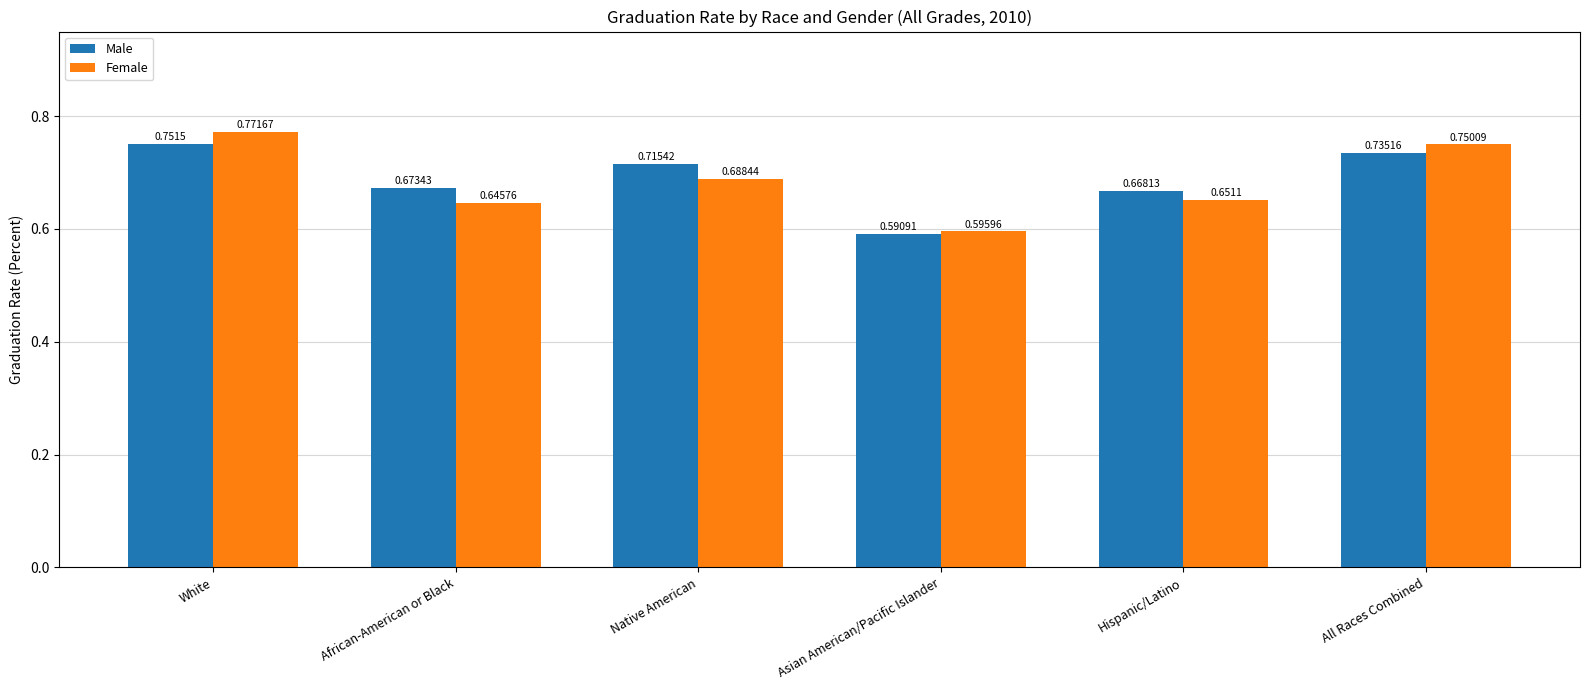

Is it true that Male equals 0.3 at Native American?

False